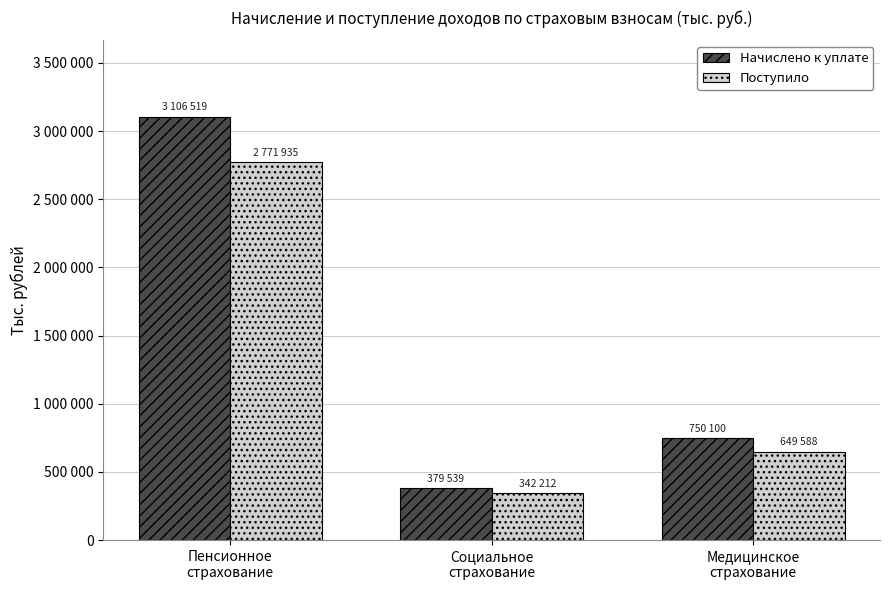

At which label does Поступило first exceed 649588?

Пенсионное
страхование